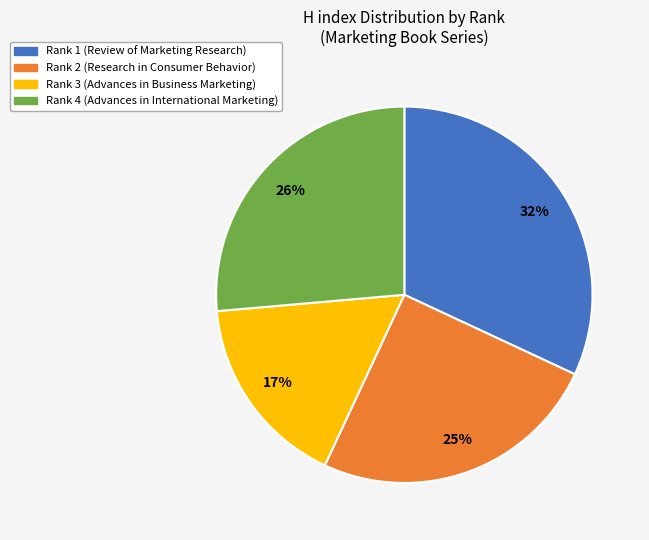

Does any single category account for the majority?

No